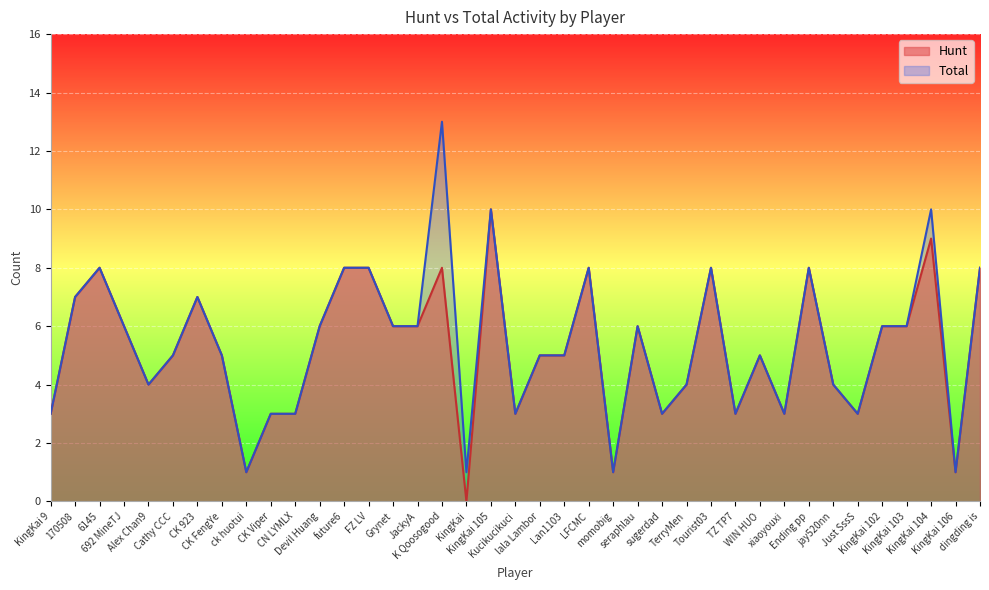

What position from the right is jay520nn?

7